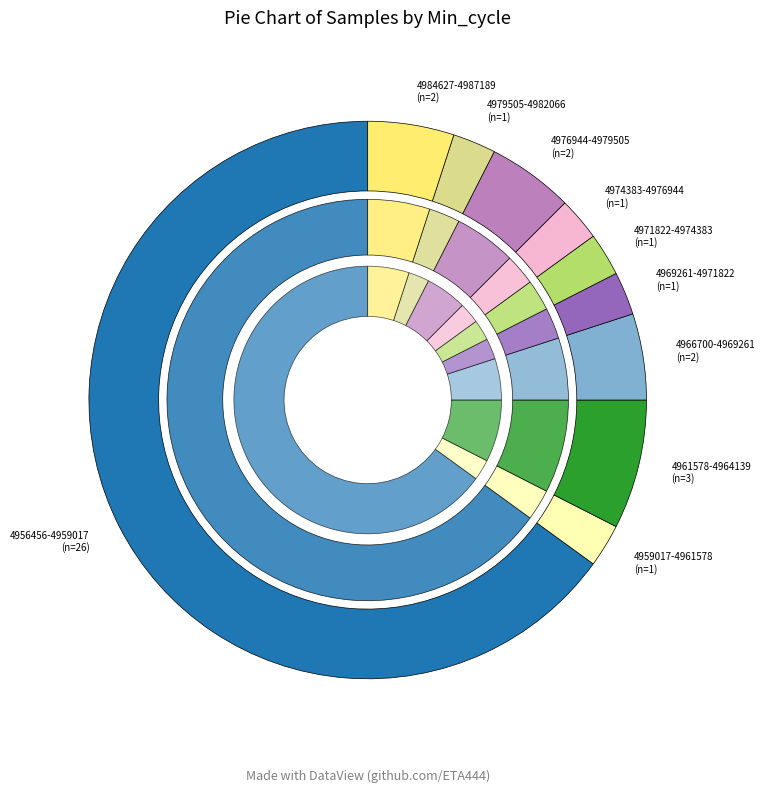

Between 28 and 28, which is larger?

28